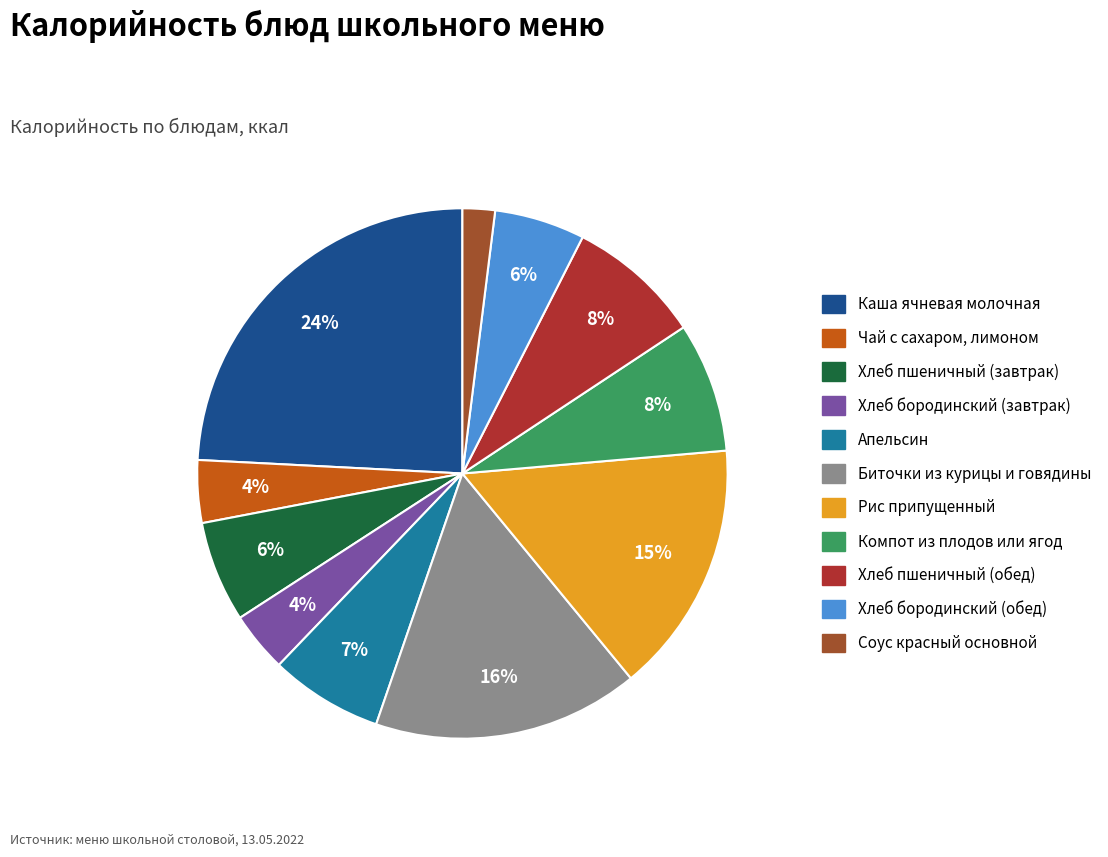

Count the number of slices in the pie.

11